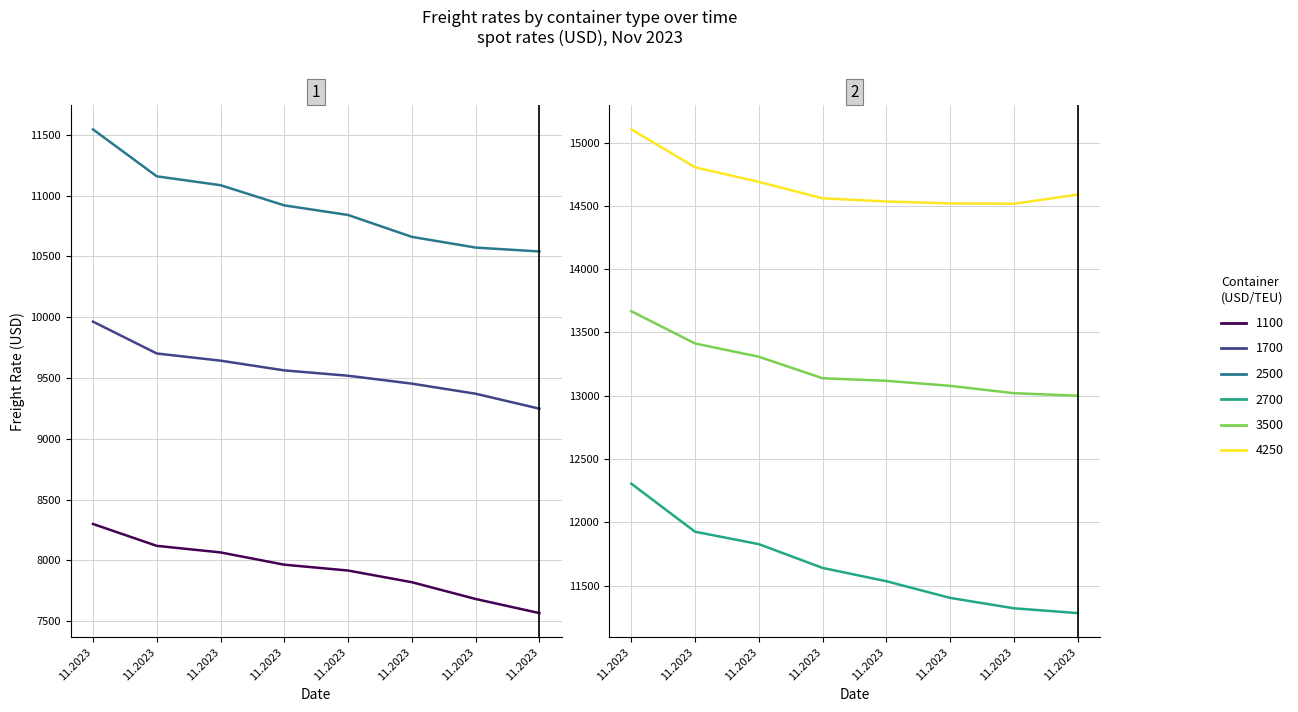

What is the difference between the 1700 values at 21.11.2023 and 09.11.2023?

189